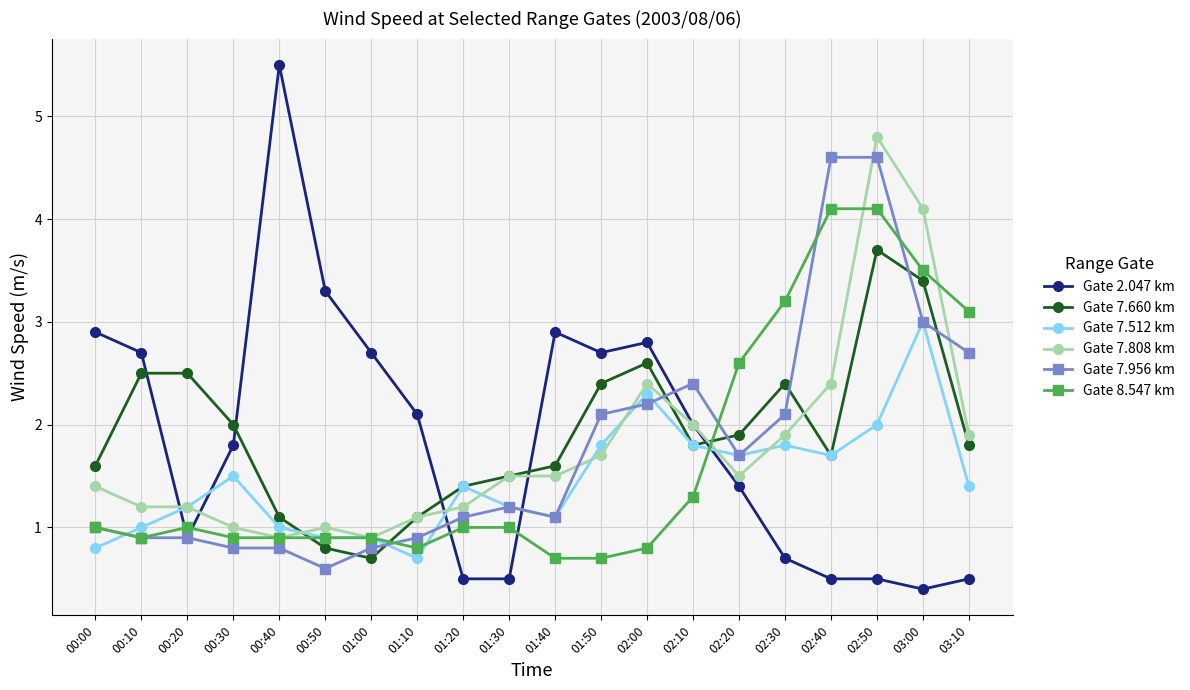

True or false: Gate 7.956 km has more than 0 points higher than both neighbors.

True